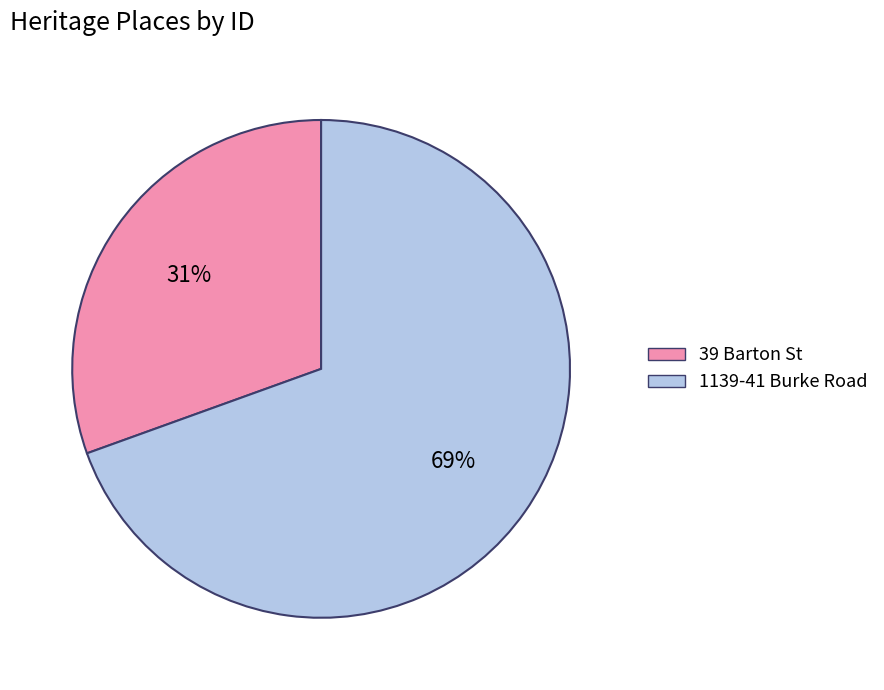

Between 1139-41 Burke Road and 39 Barton St, which is larger?

1139-41 Burke Road